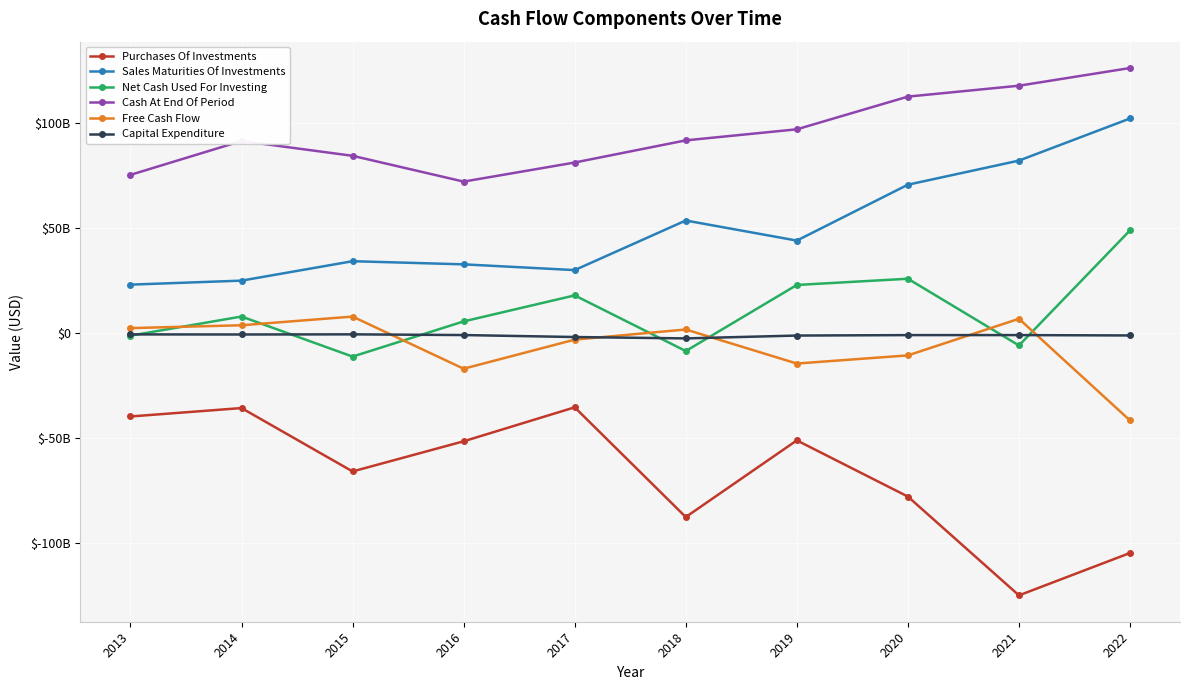

Reading right to left, list all the values displayed in this chart.

Purchases Of Investments: 2022=-104850746000	2021=-125050621000	2020=-77966031000	2019=-51179886000	2018=-87715497000	2017=-35425710000	2016=-51615610000	2015=-65988770000	2014=-35774940000	2013=-39789610000
Sales Maturities Of Investments: 2022=102248959000	2021=82173577000	2020=70689047000	2019=44049432000	2018=53619129000	2017=29981950000	2016=32724250000	2015=34221010000	2014=24960530000	2013=23050100000
Net Cash Used For Investing: 2022=48927782000	2021=-5931922000	2020=25864151000	2019=22895837000	2018=-8599545000	2017=17929130000	2016=5524440000	2015=-11243240000	2014=7852430000	2013=-1261370000
Cash At End Of Period: 2022=126292707000	2021=117869316000	2020=112668779000	2019=97088083000	2018=91814461000	2017=81257280000	2016=72162250000	2015=84456750000	2014=91514590000	2013=75376720000
Free Cash Flow: 2022=-41683969000	2021=6779739000	2020=-10670693000	2019=-14556455000	2018=1674153000	2017=-3158250000	2016=-17027340000	2015=7833560000	2014=3688540000	2013=2333940000
Capital Expenditure: 2022=-1168934000	2021=-989190000	2020=-999914000	2019=-1216358000	2018=-2573547000	2017=-1922670000	2016=-974840000	2015=-641240000	2014=-707630000	2013=-667000000